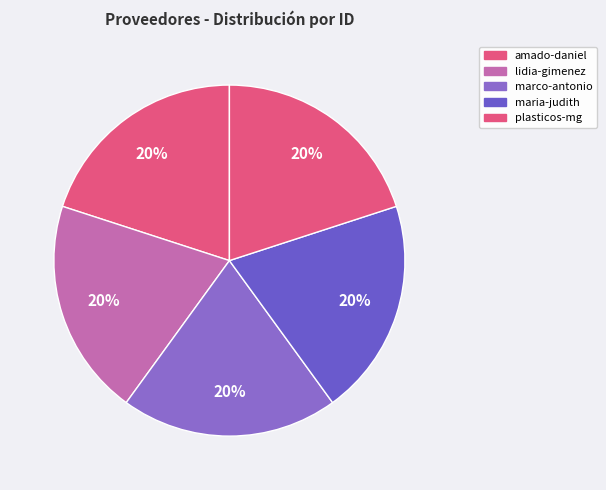

Does any single category account for the majority?

No